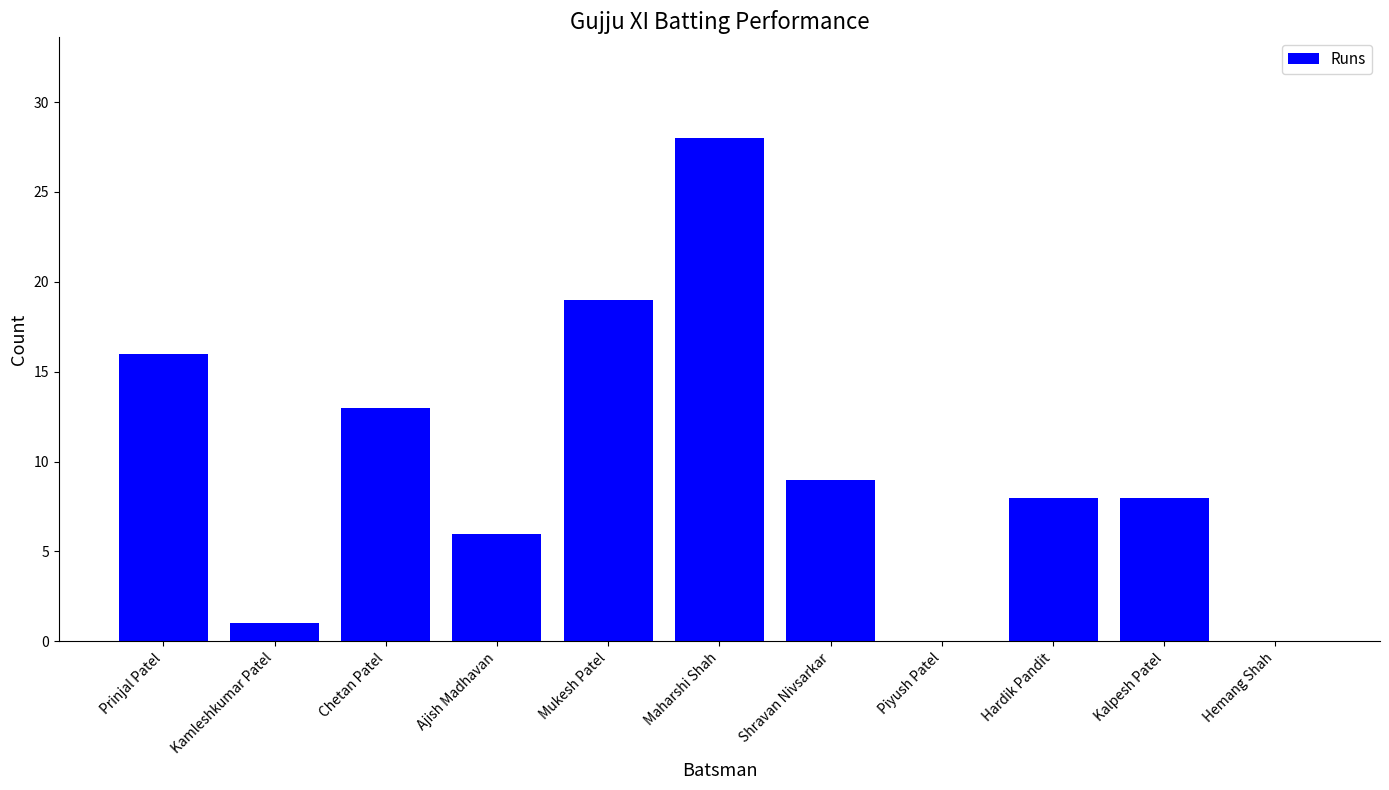

What is the greatest value displayed?

28